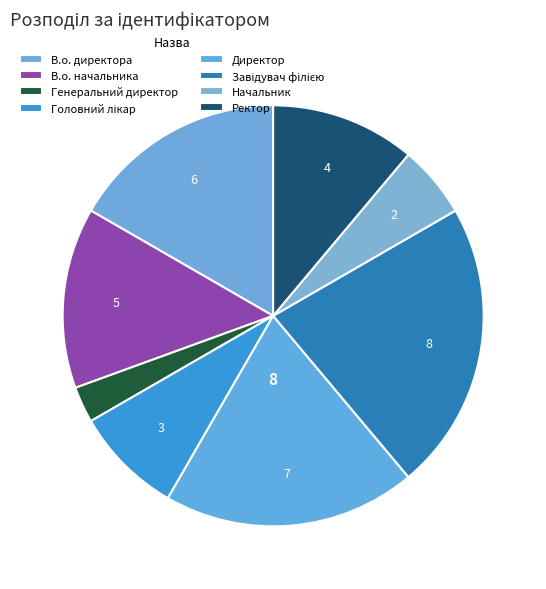

How many segments does this pie chart have?

8